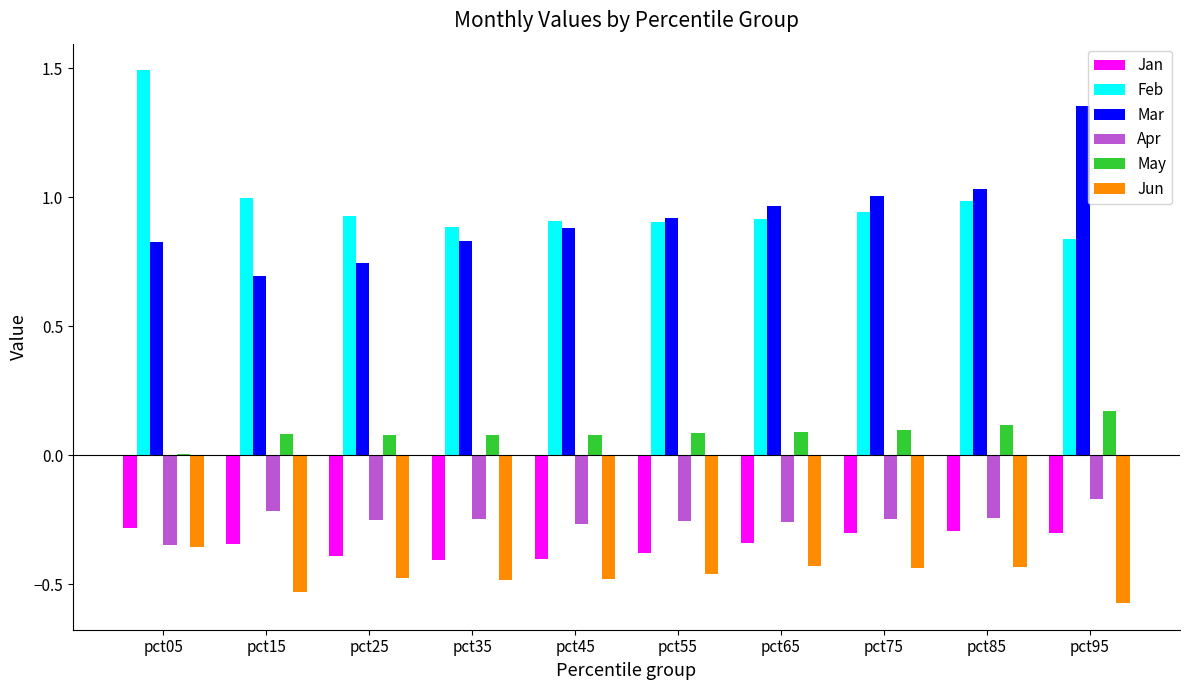

True or false: Jan has a value of -0.4 at pct45.

True